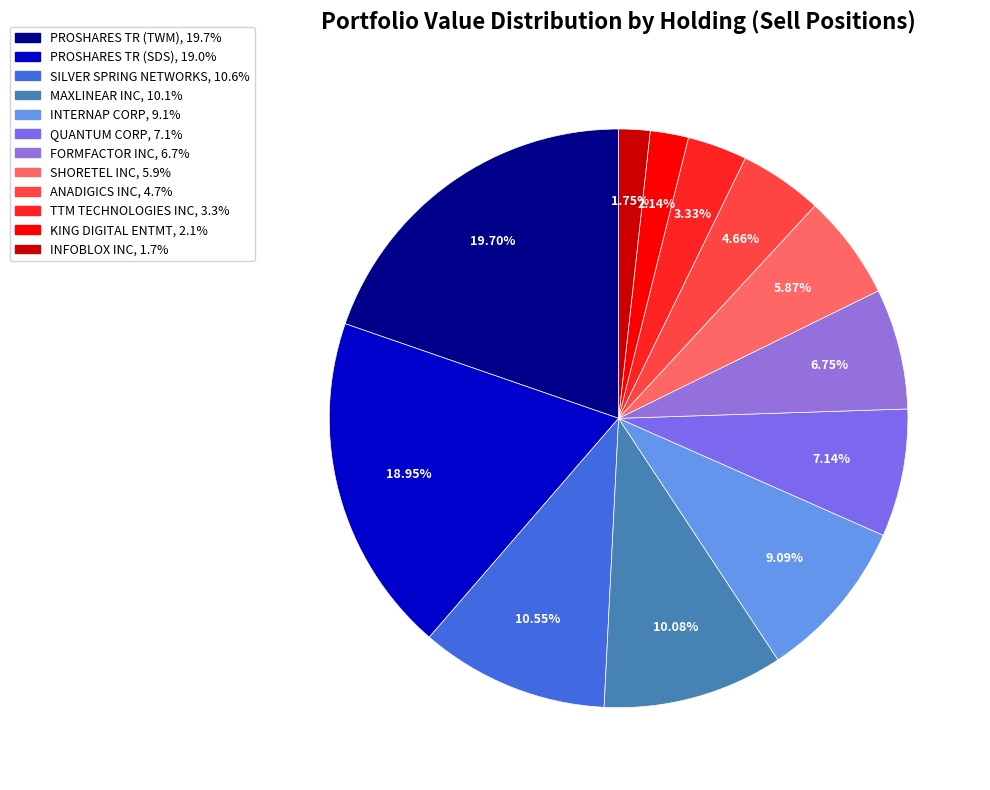

How many slices are in this pie chart?

12